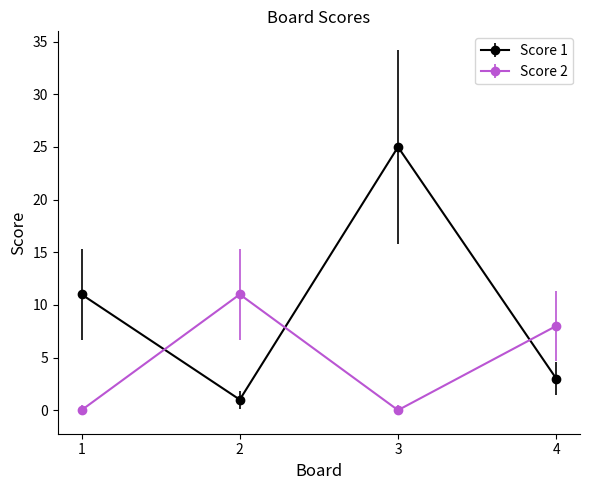

Where do Score 2 and Score 1 first cross each other?

1 and 2